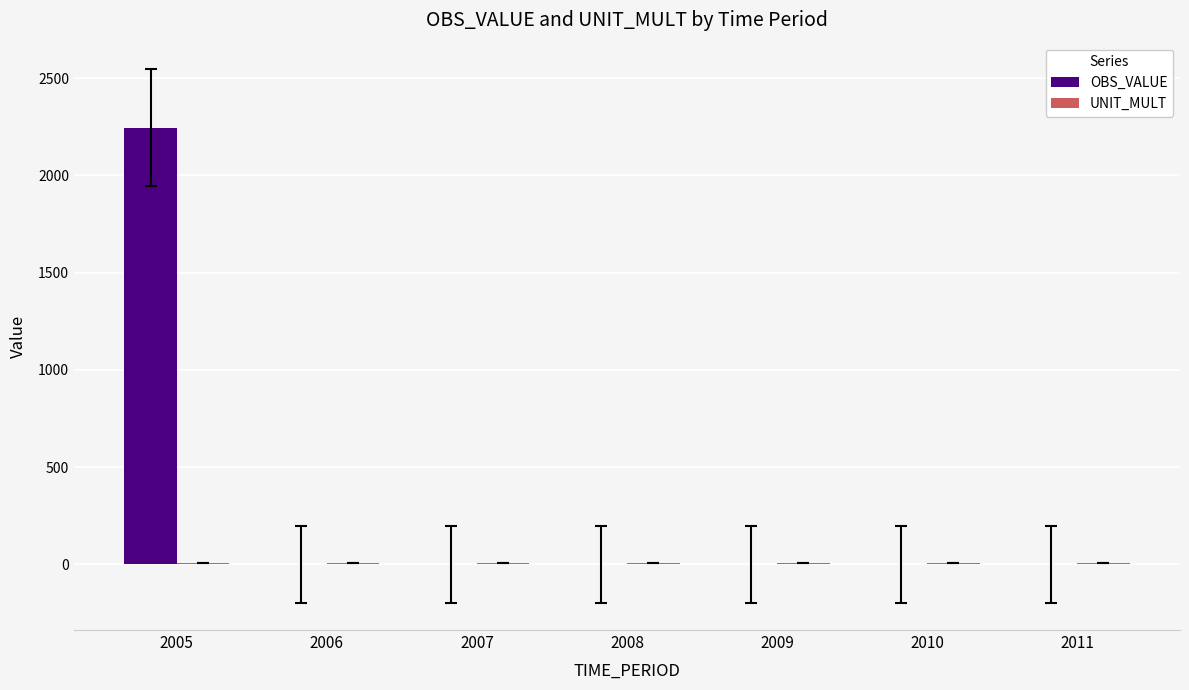

How many groups of bars are there?

7